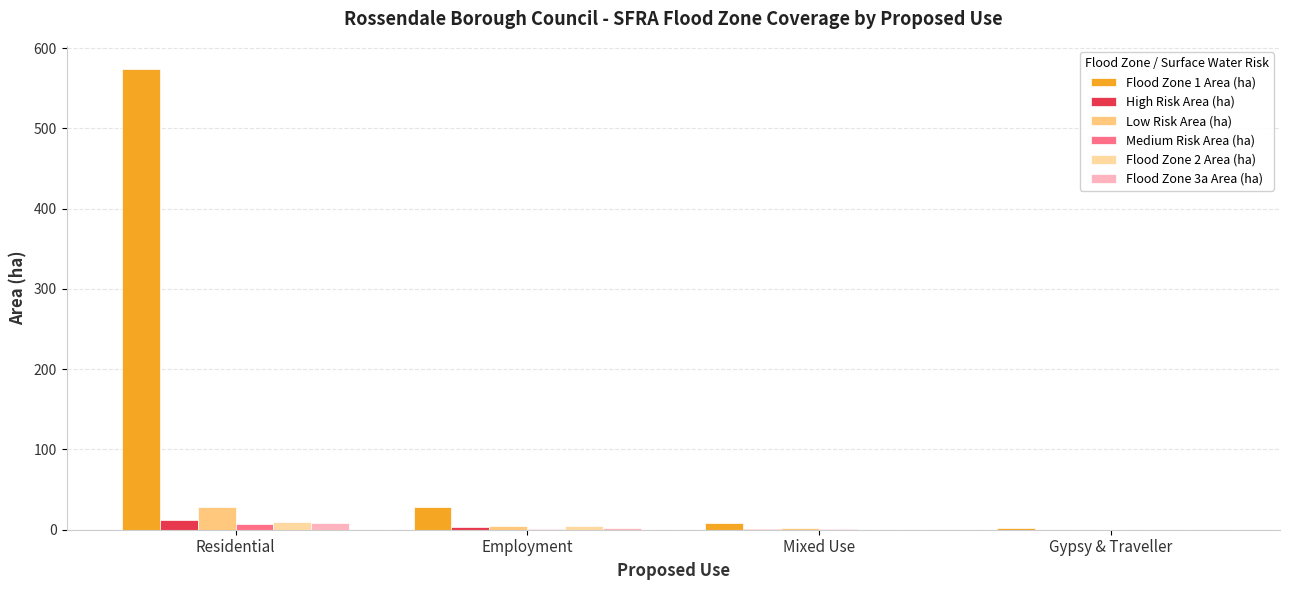

At which category is the sum across all series the highest?

Residential